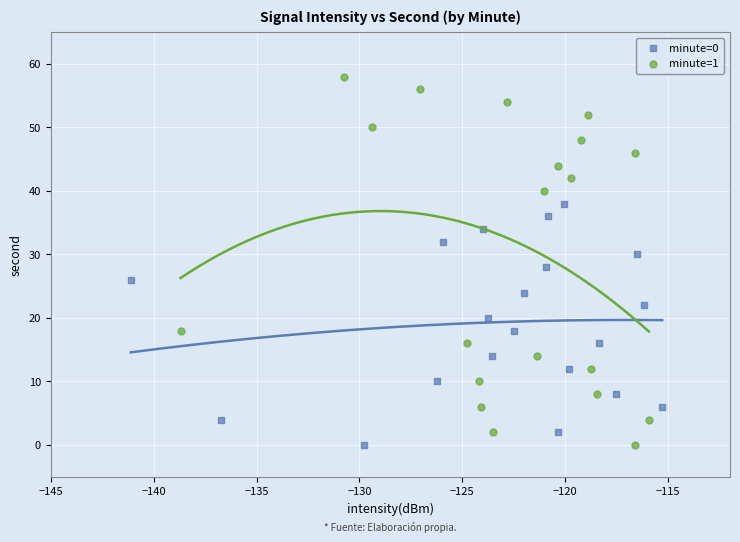

Which series reaches the maximum Y coordinate?

minute=1